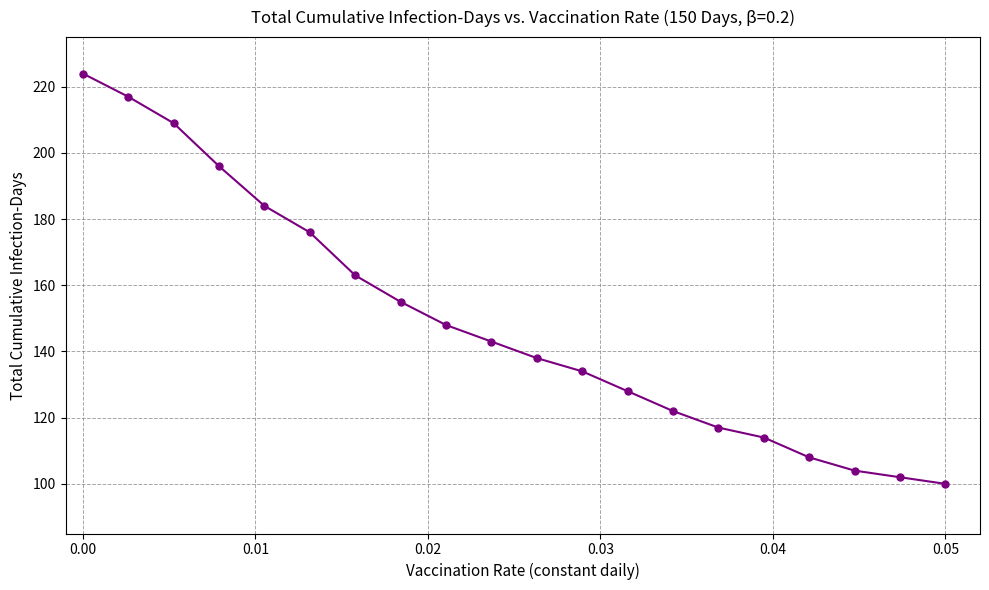

What is the value of the 20th point from the left?

100